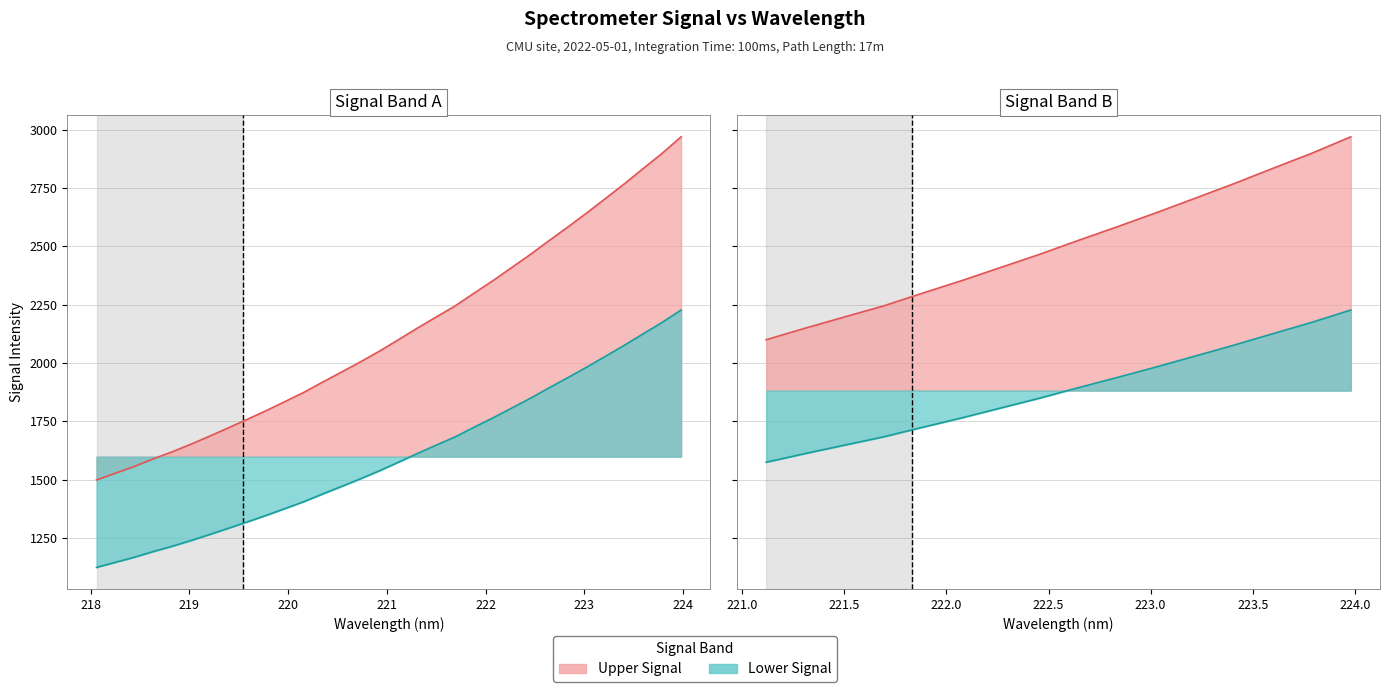

What is the value of the x point at the 16th from the left?

2051.1